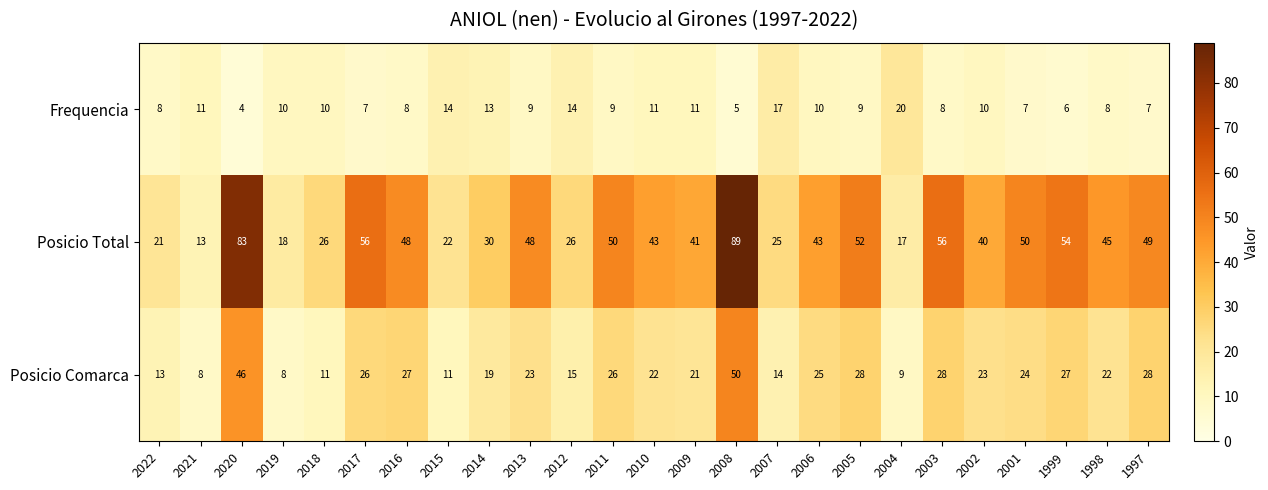

What is the sum of the Frequencia values at 2006 and 2011?

19